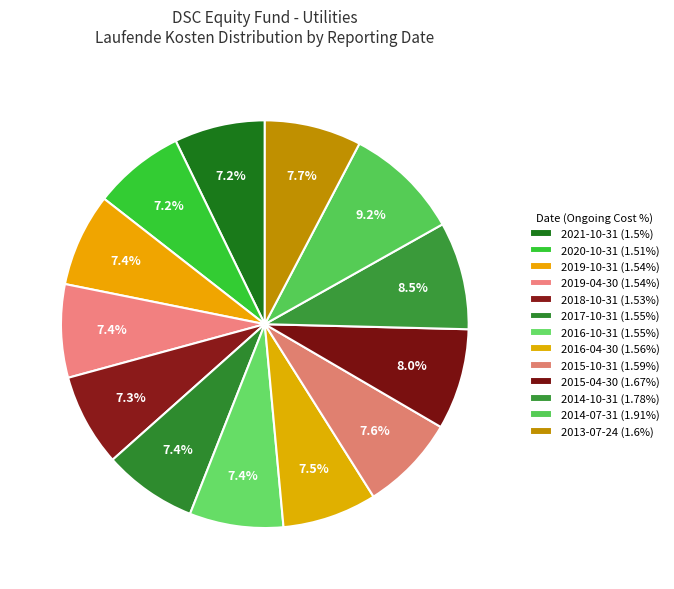

Combined, do 2015-04-30 and 2016-10-31 account for over 50%?

No